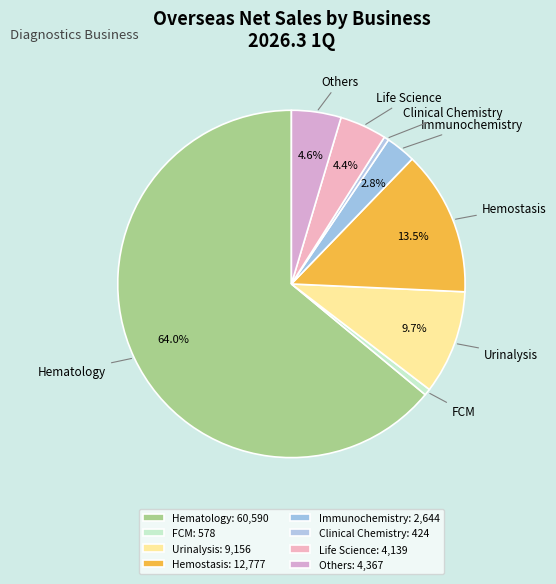

Combined, do Hemostasis and Clinical Chemistry account for over 50%?

No